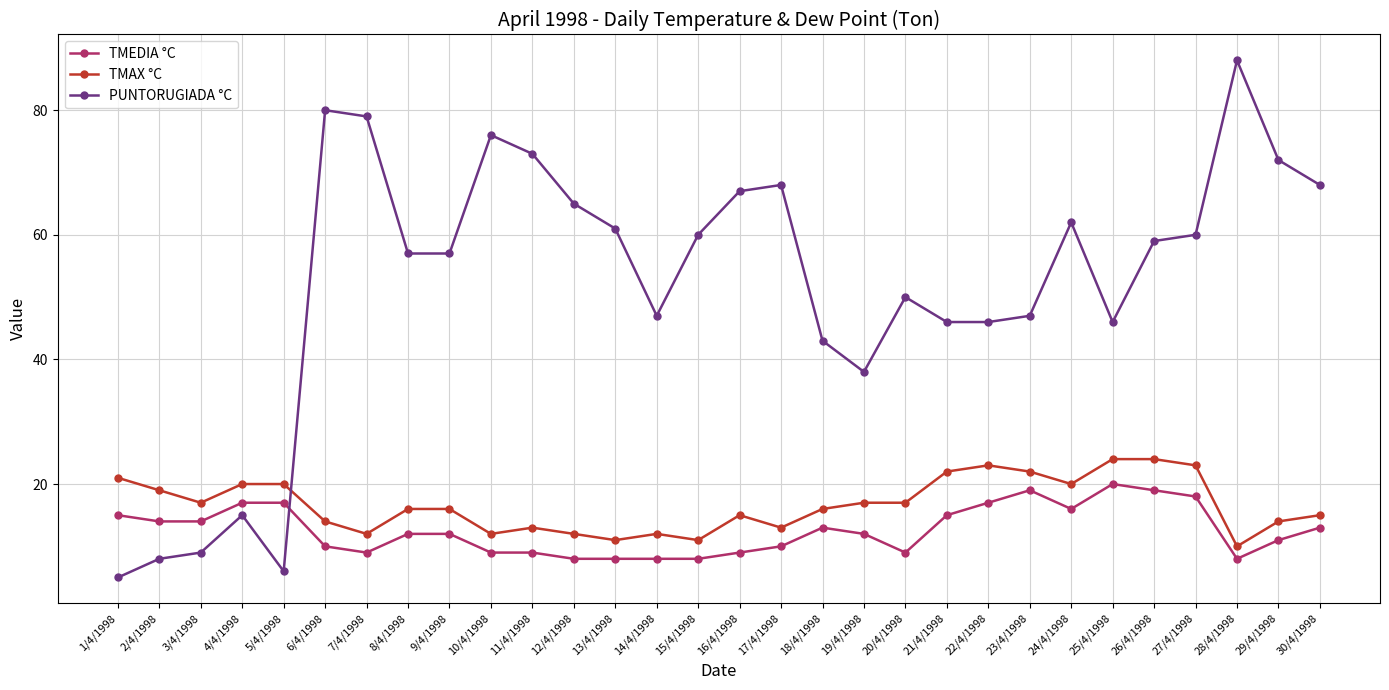

How many lines are shown in the chart?

3